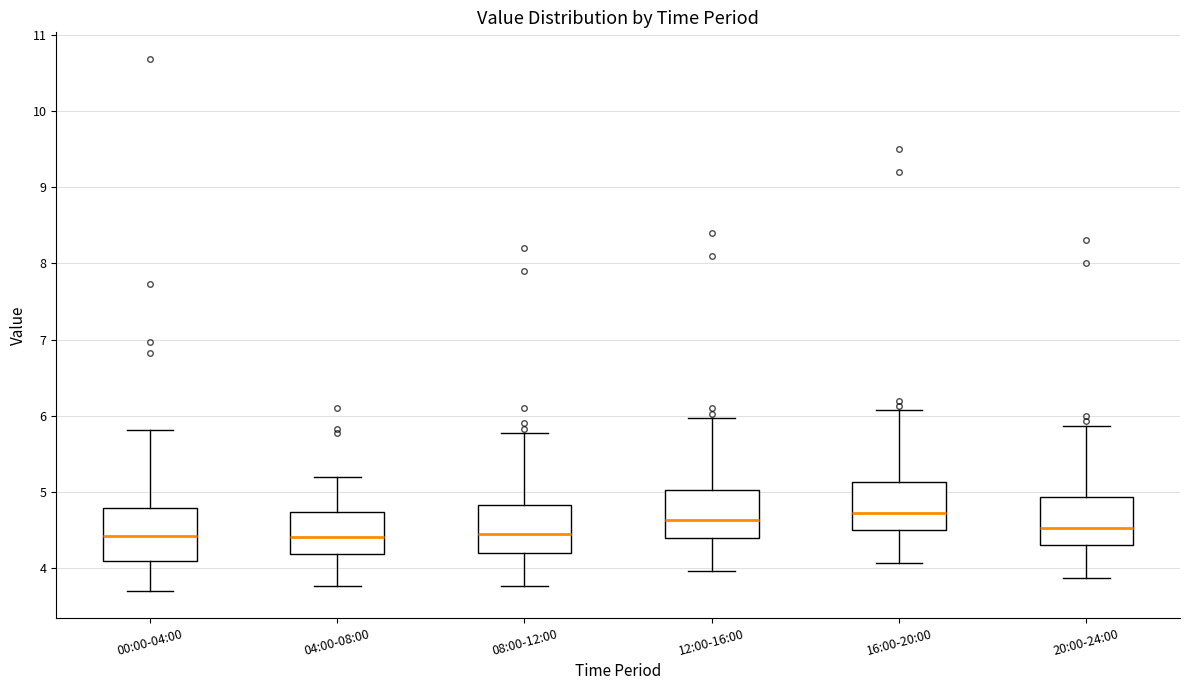

Where is the upper edge of the box for 08:00-12:00 on the y-axis? The values are not printed on the chart, so give them approximately, as read against the axis.

4.8